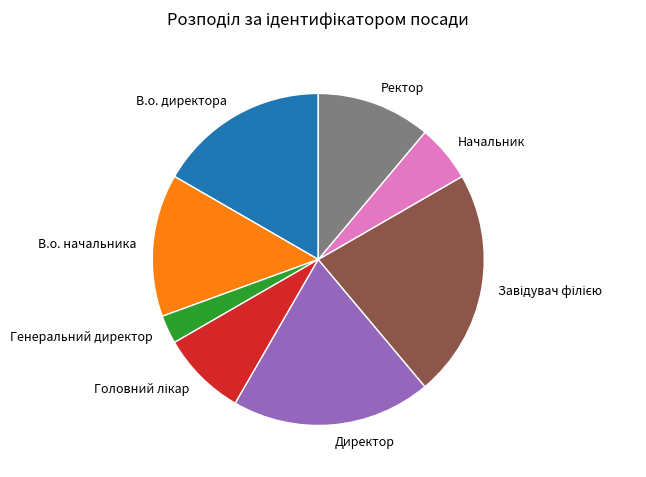

Is there a majority slice in this chart?

No